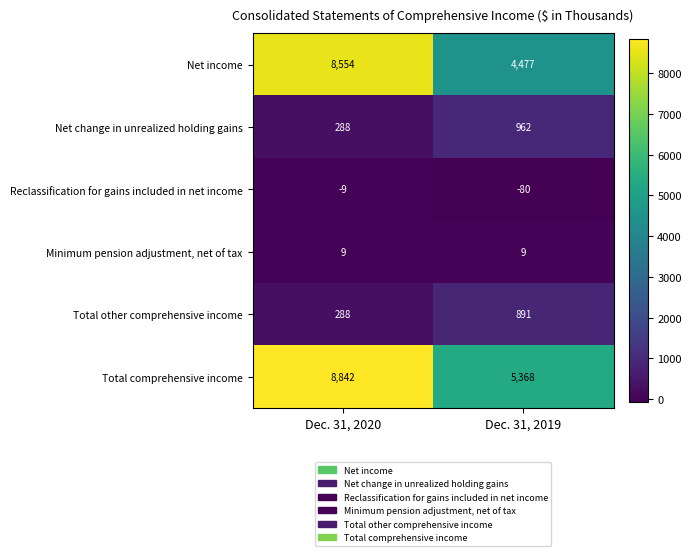

What is the sum of the Total comprehensive income values at Dec. 31, 2019 and Dec. 31, 2020?

14210